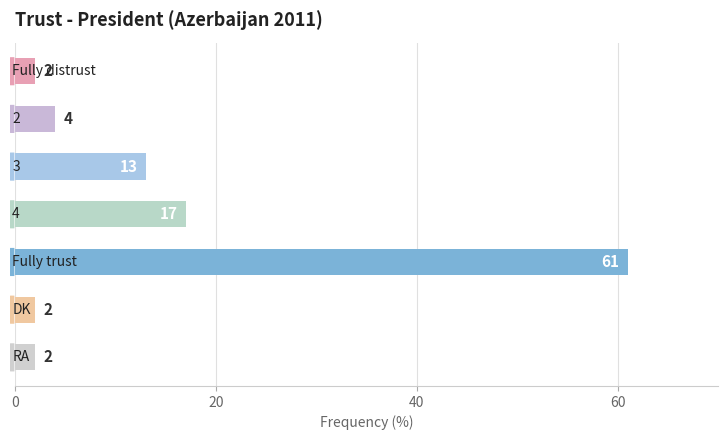

What is the value of the 2nd bar from the top?

4